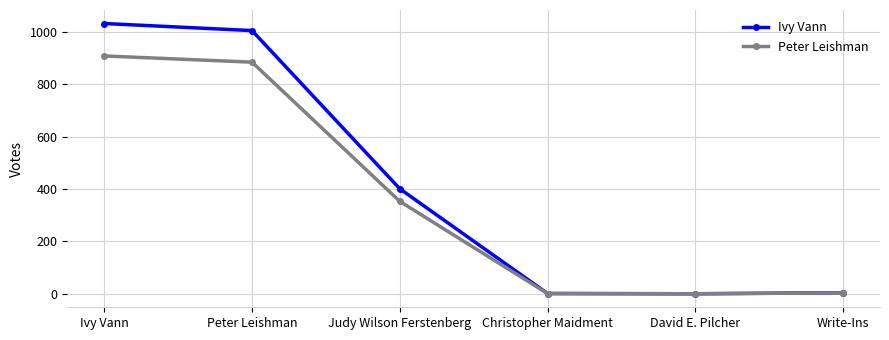

The value of Peter Leishman at Ivy Vann is 908.2. True or false?

True